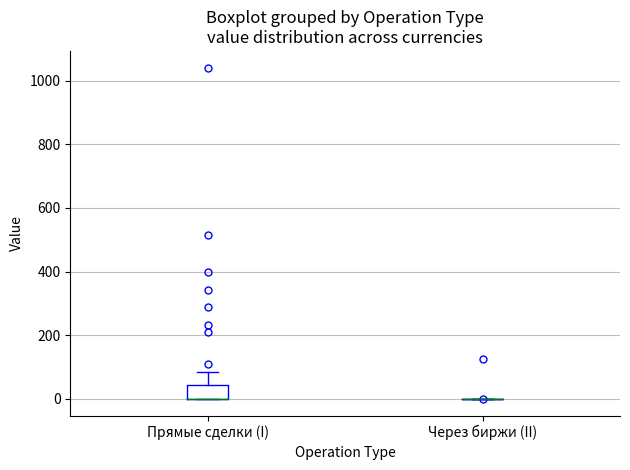

Where is the upper edge of the box for Прямые сделки (I) on the y-axis? The values are not printed on the chart, so give them approximately, as read against the axis.

40